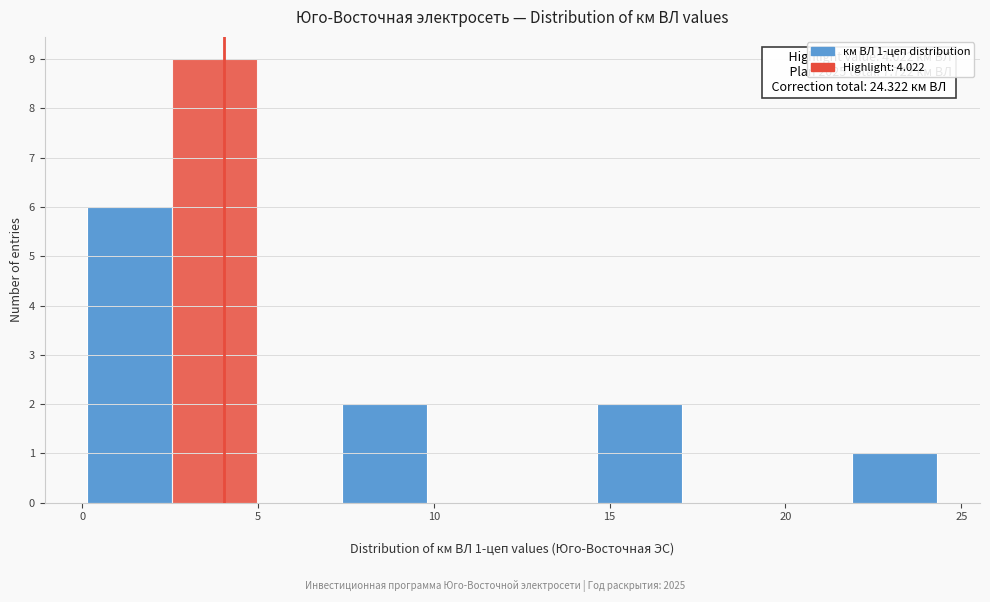

Over which range of the x-axis is the bar tallest?

2.5 to 5.0